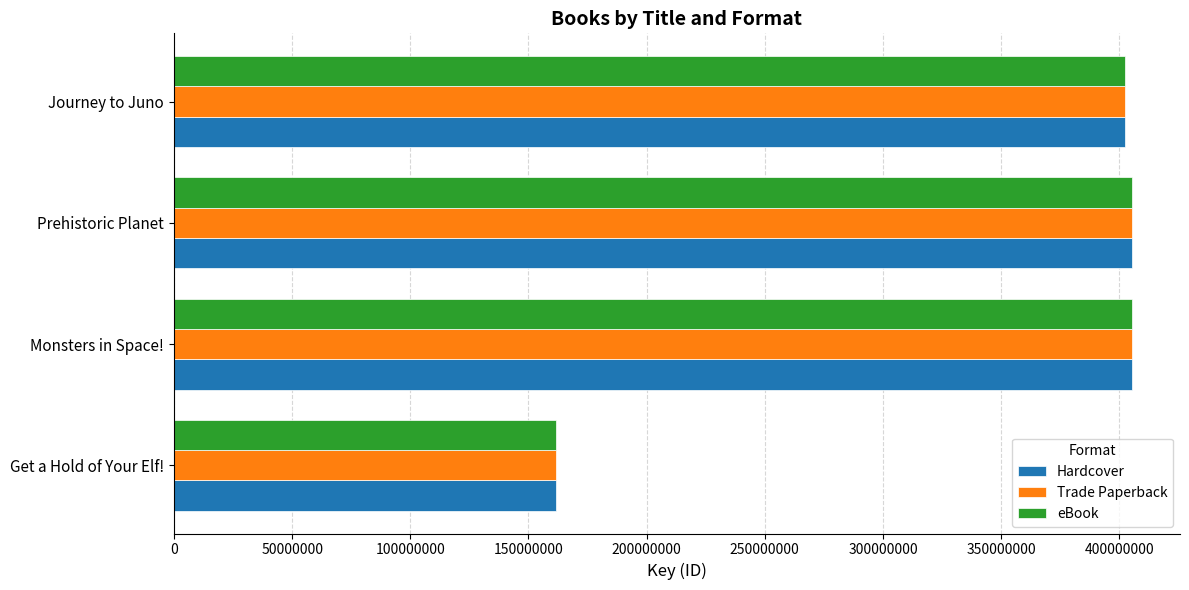

What are all the series names shown in the legend?

Hardcover, Trade Paperback, eBook